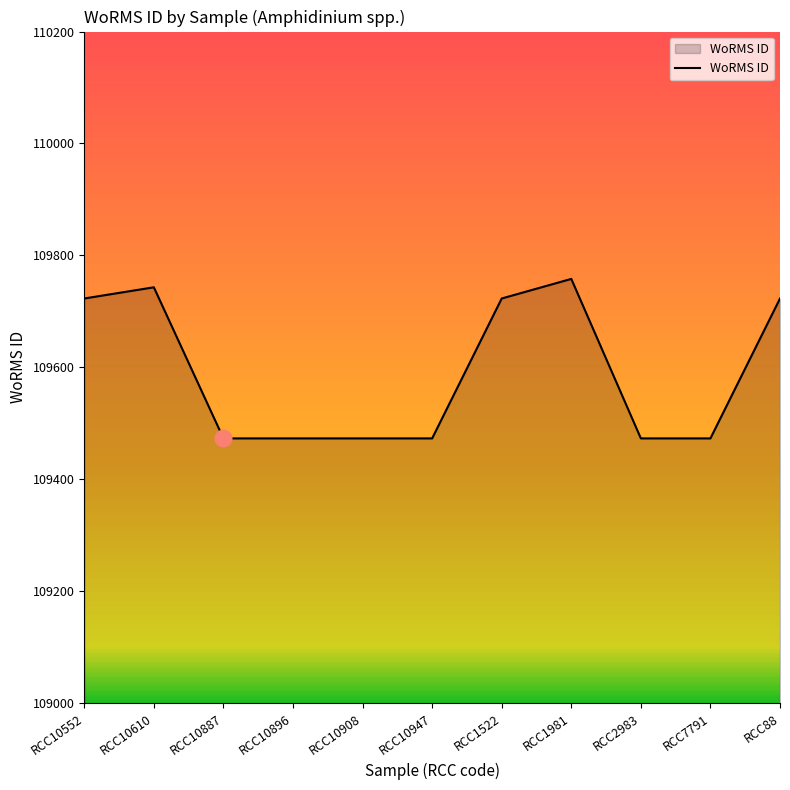

What is the minimum value shown in the chart?

109473